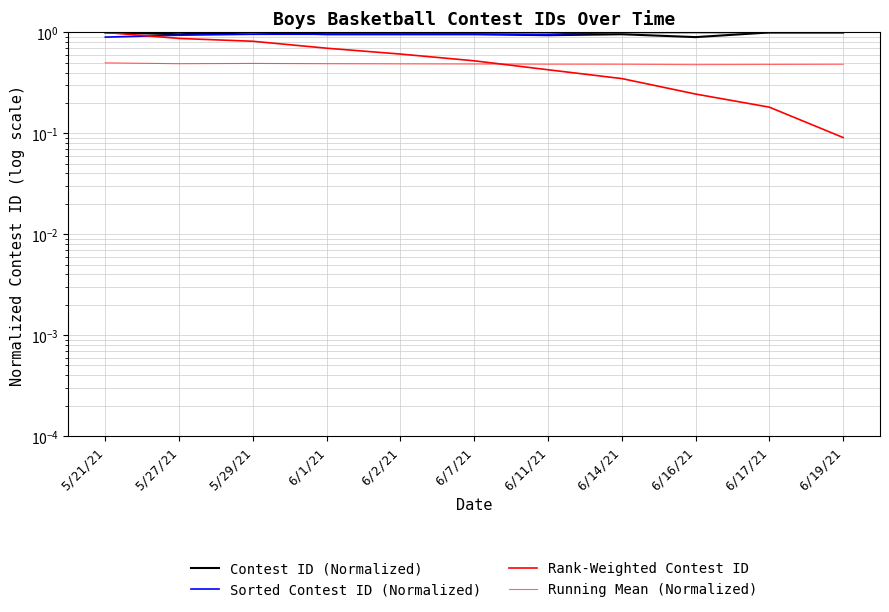

In Contest ID (Normalized), how many points are higher than both neighbors (excluding endpoints)?

3